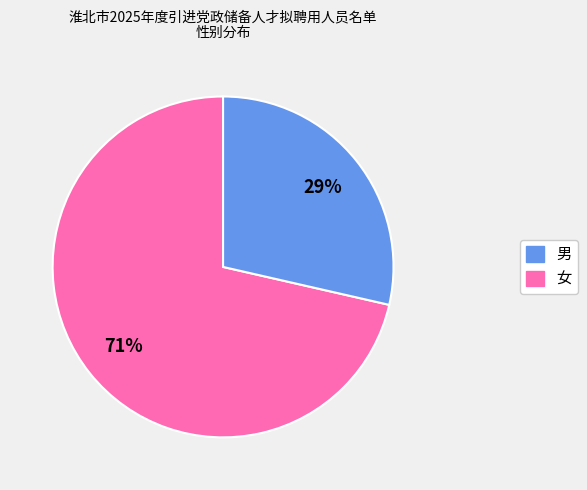

To the nearest percent, what is the average slice percentage?

50%